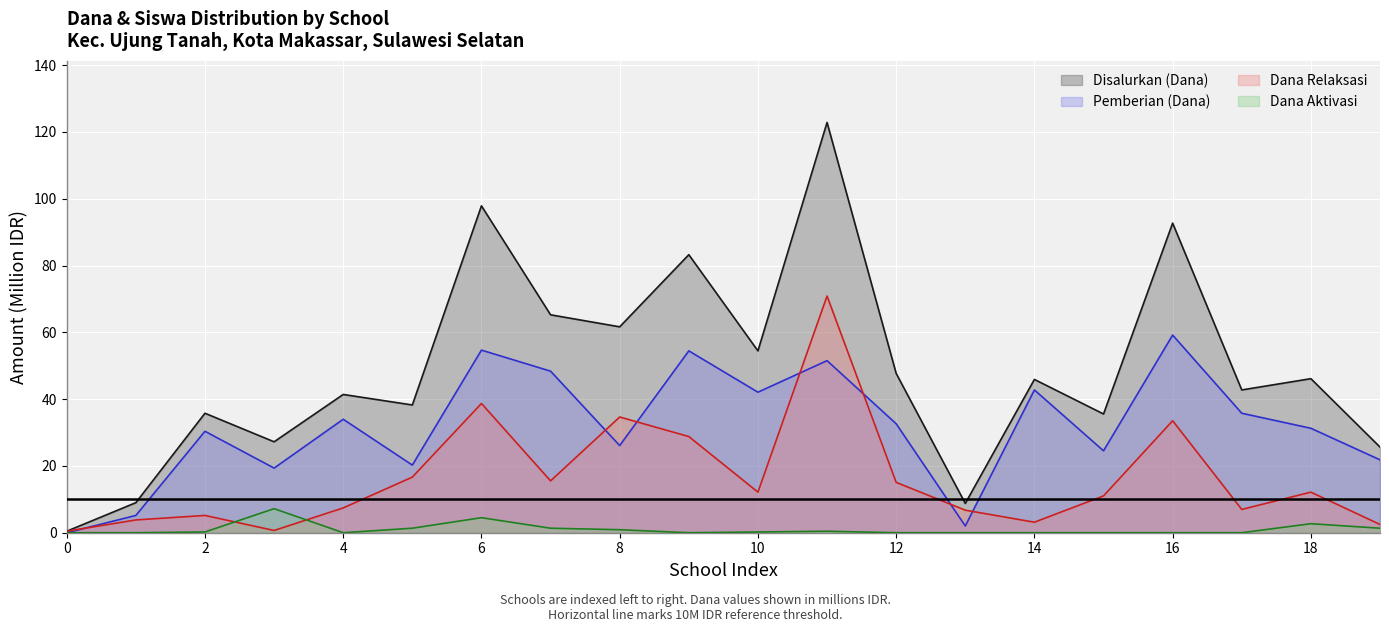

List the series in order of their peak value, lowest first.

Dana Aktivasi, Pemberian (Dana), Dana Relaksasi, Disalurkan (Dana)